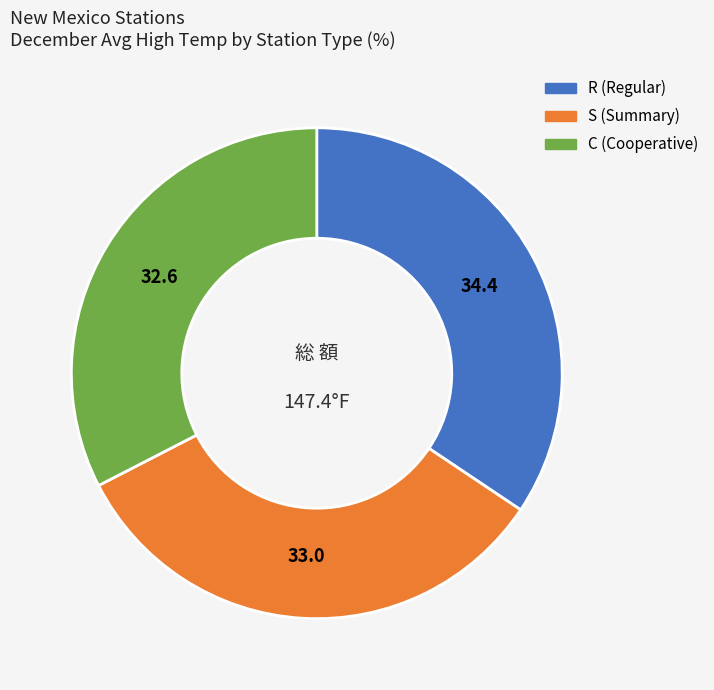

Combined, do R and C account for over 50%?

Yes